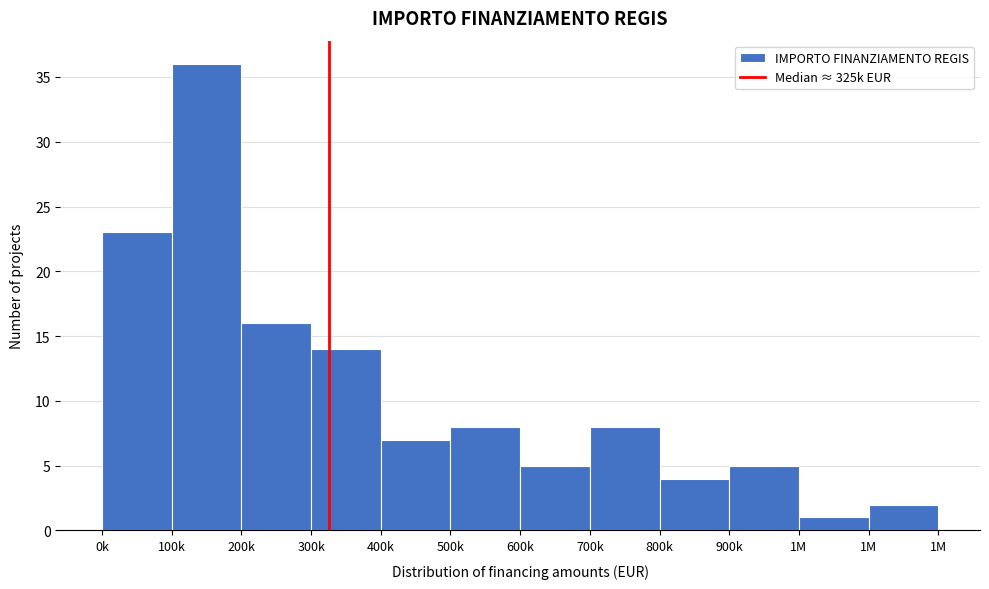

How many values are below 8?

6